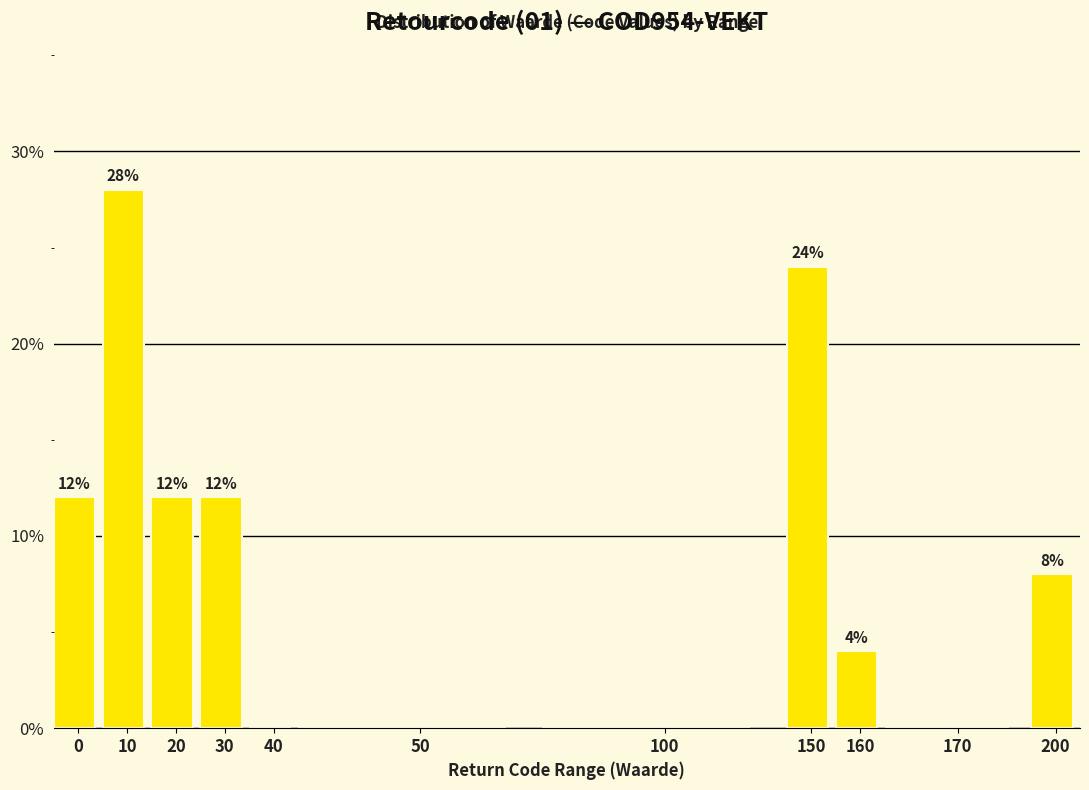

The value at 150 is 24.0. True or false?

True